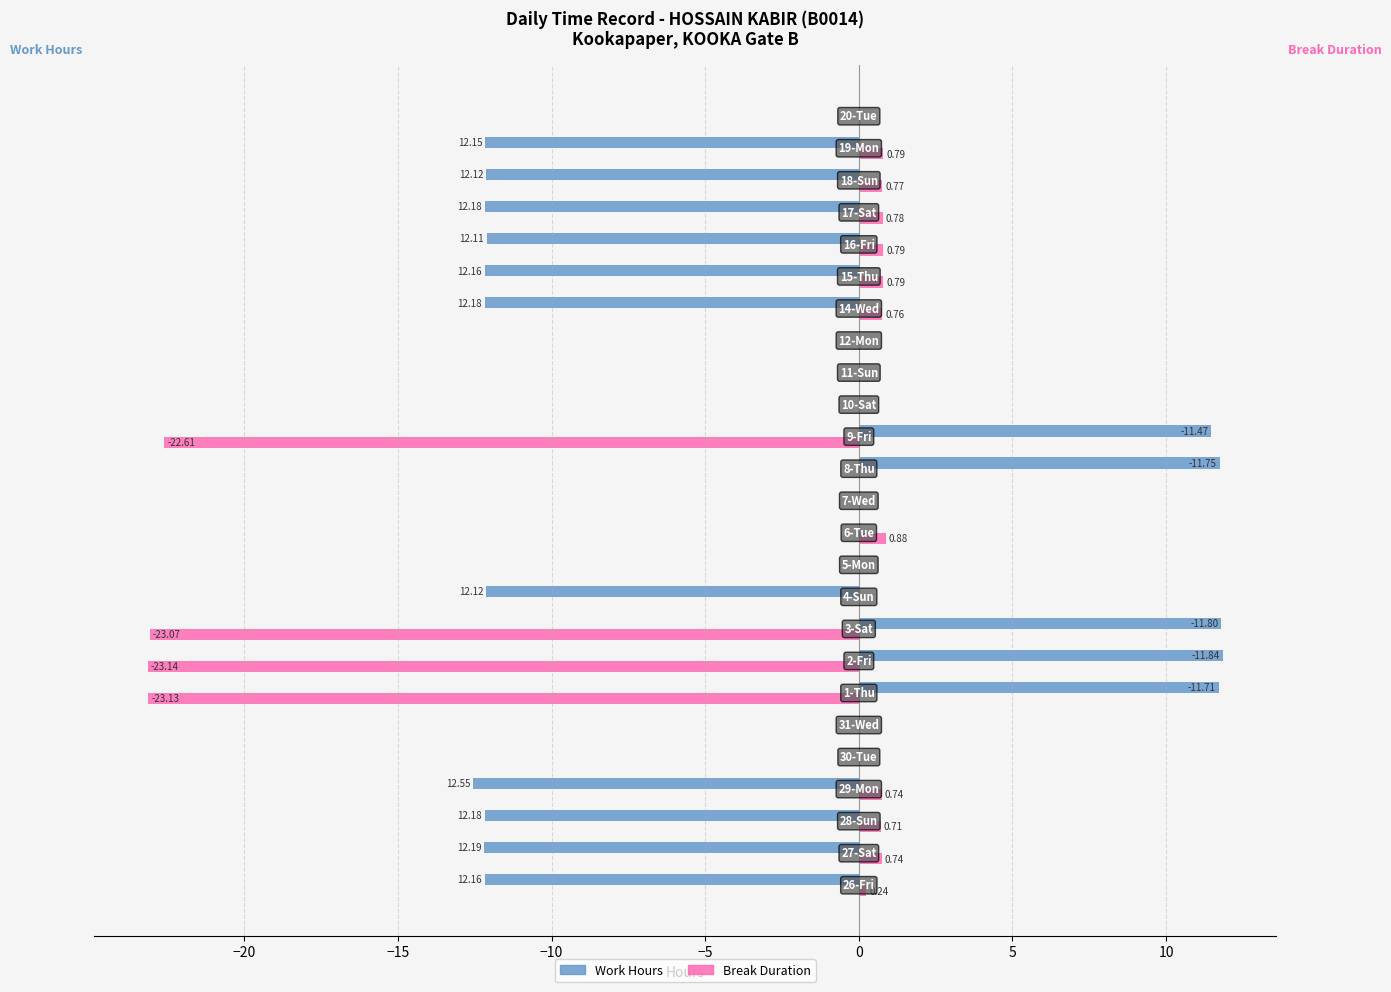

List the series in order of their peak value, lowest first.

Break Duration, Work Hours